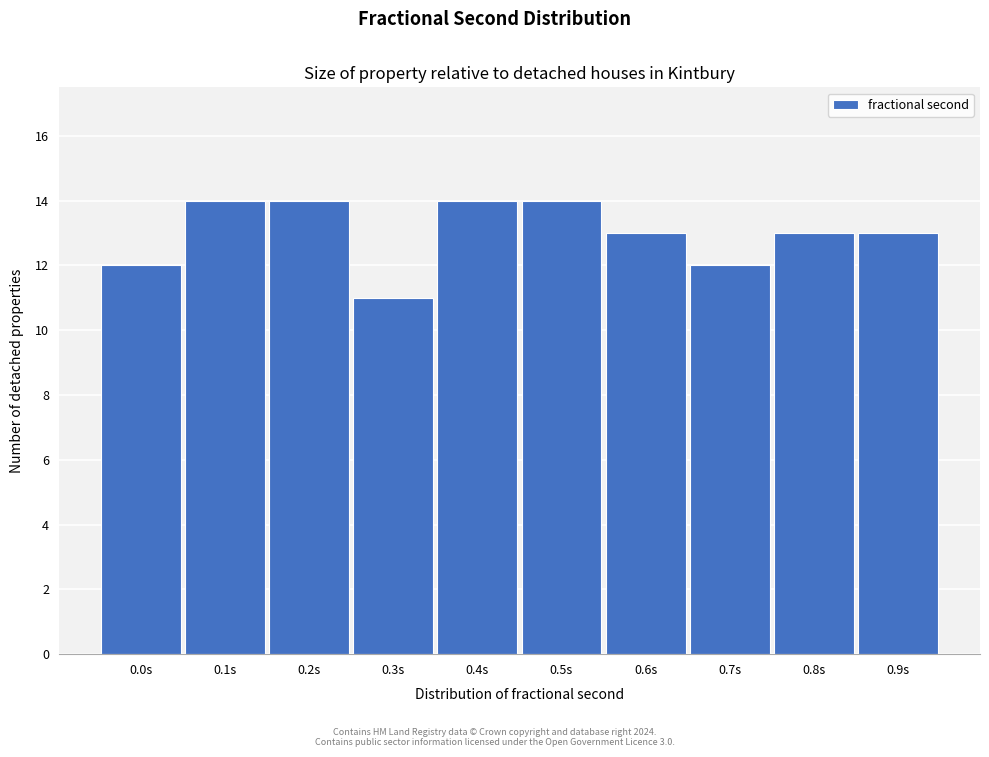

Reading left to right, list all the values displayed in this chart.

12	14	14	11	14	14	13	12	13	13